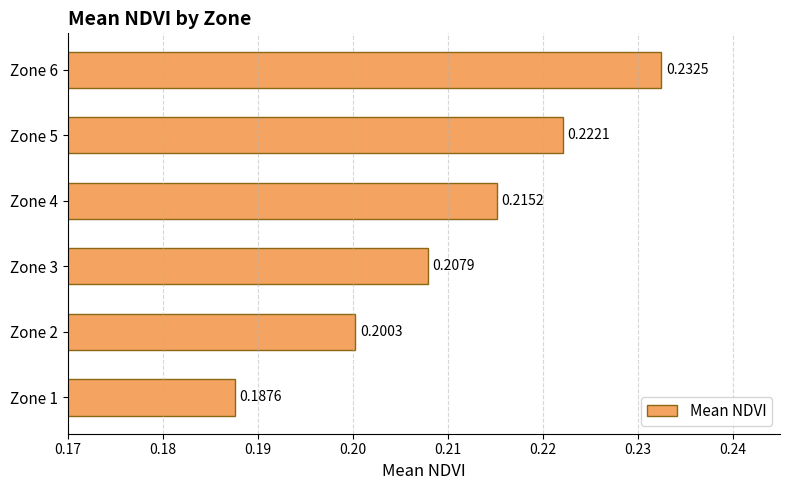

What is the sum of all values?

1.3